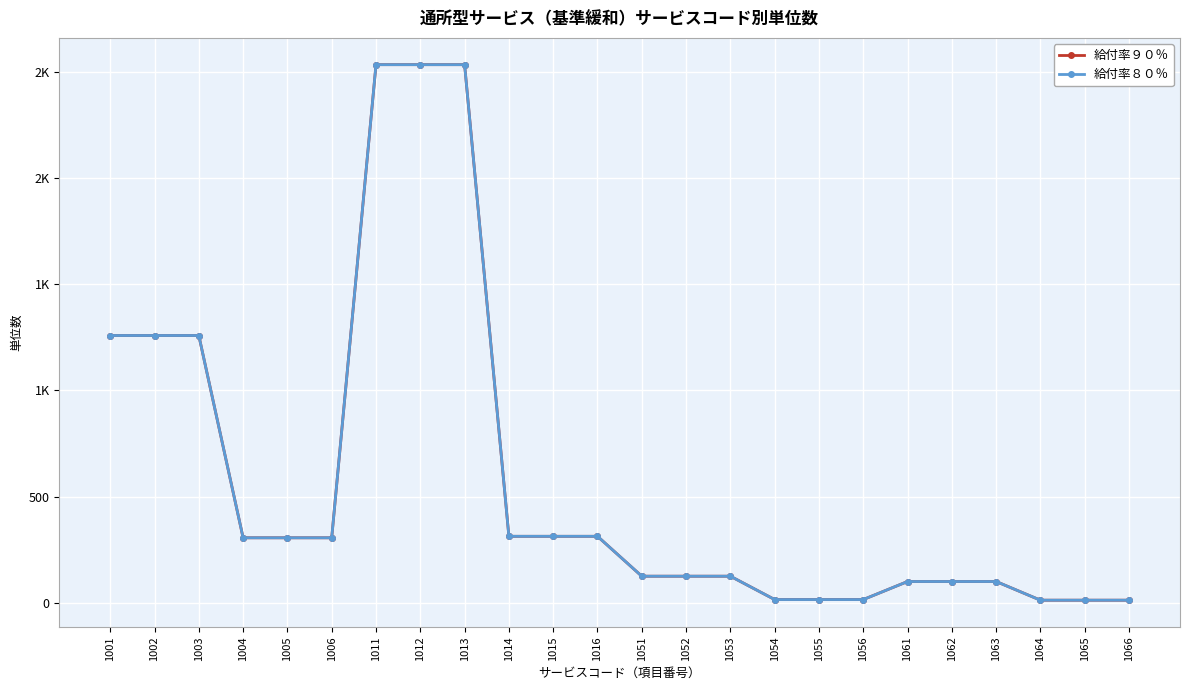

Which series has the largest total across all categories?

給付率９０％